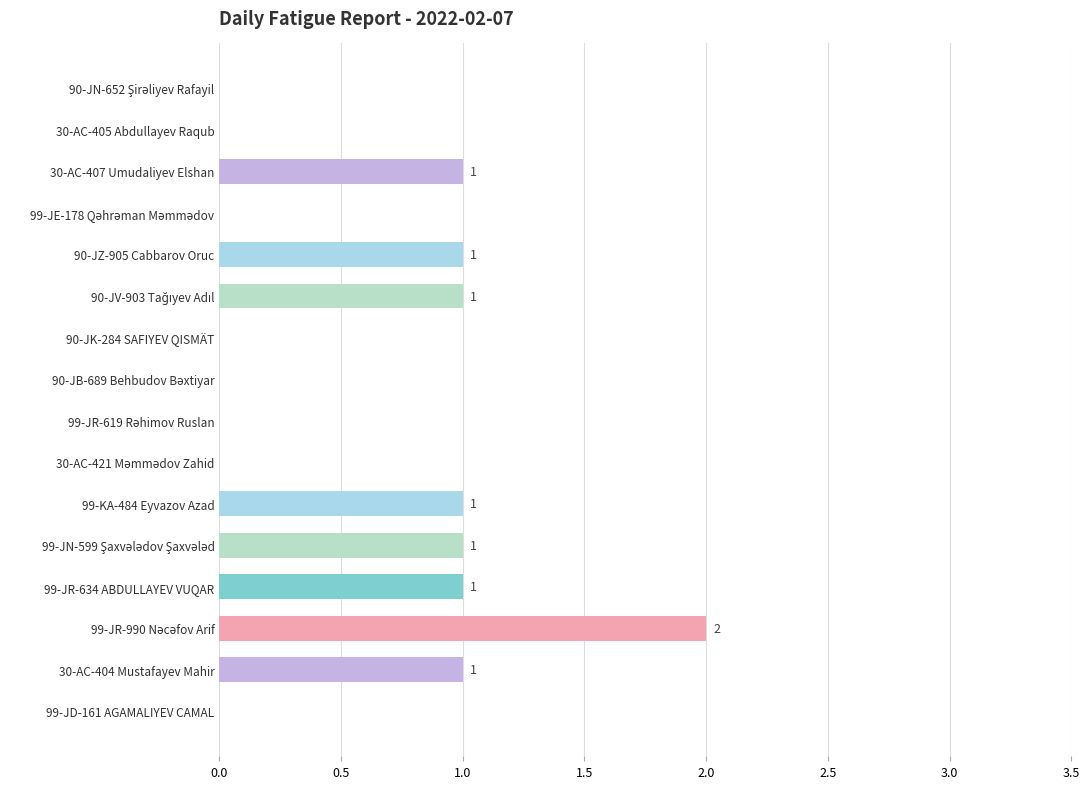

How many values are between 0 and 1?

15